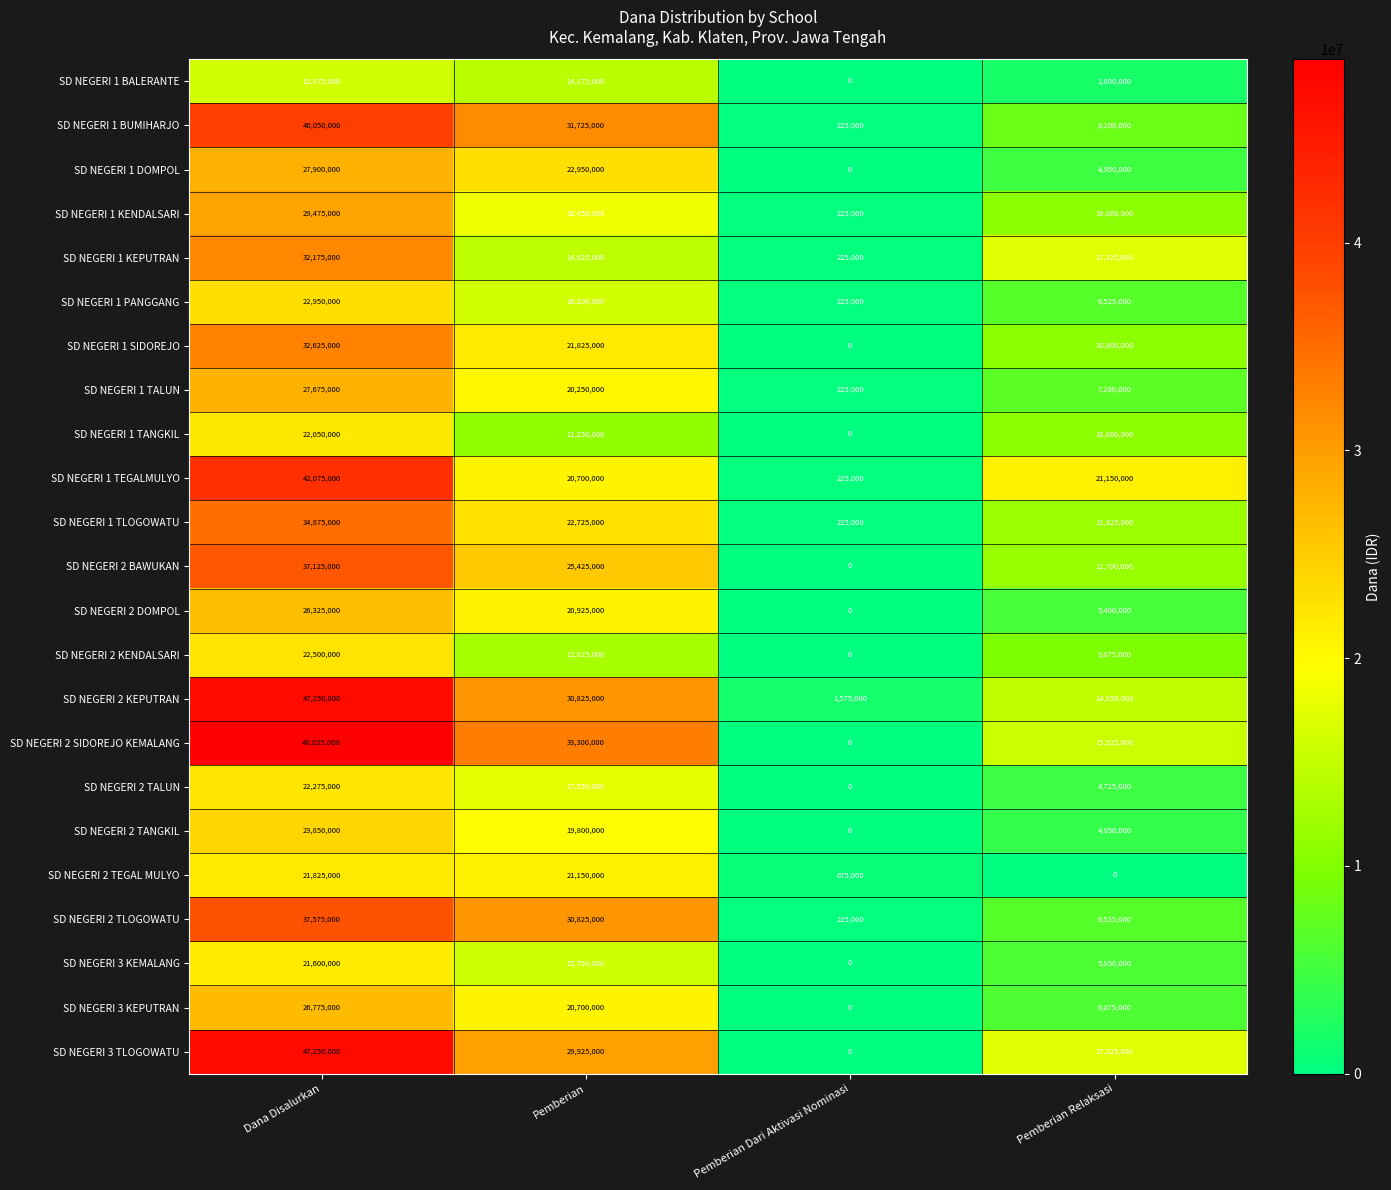

True or false: SD NEGERI 1 TANGKIL has a value of 10800000 at Pemberian Relaksasi.

True